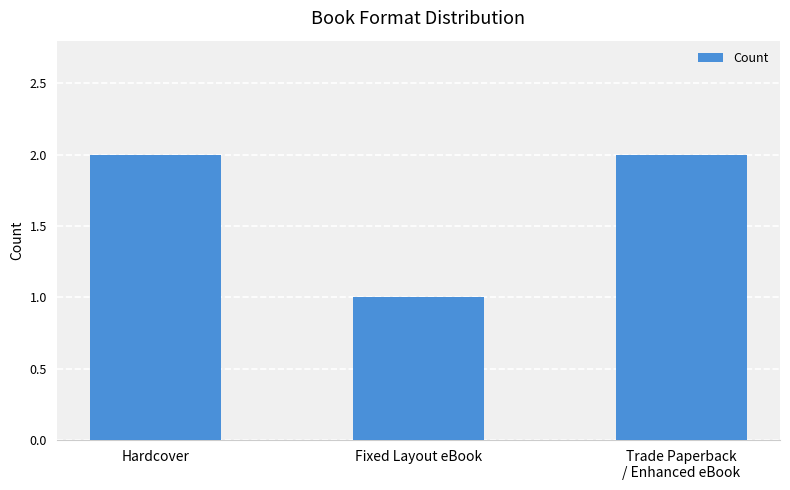

Are the bars horizontal?

No